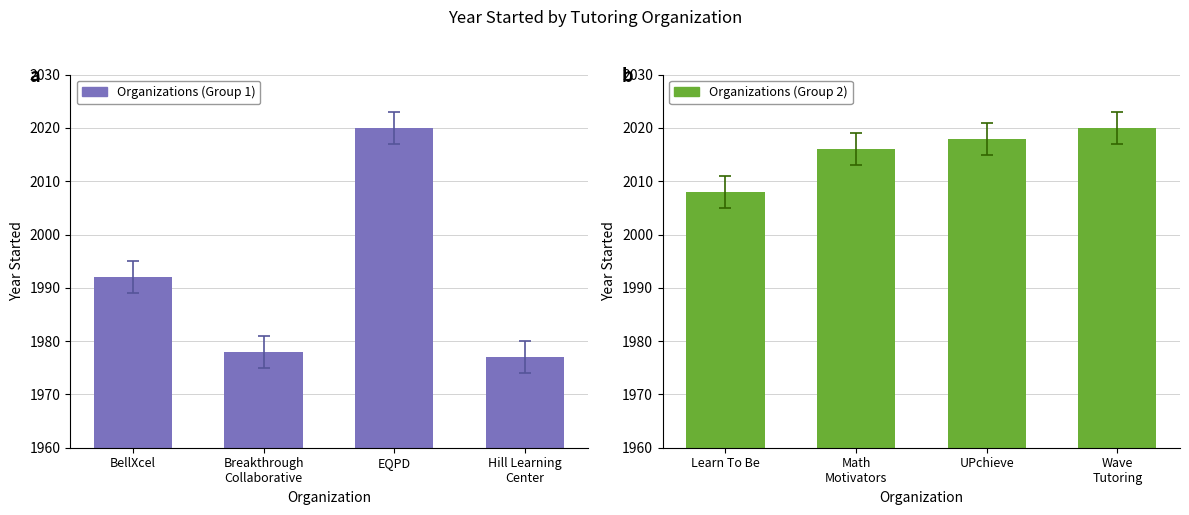

Is it true that the value at UPchieve is 627?

False